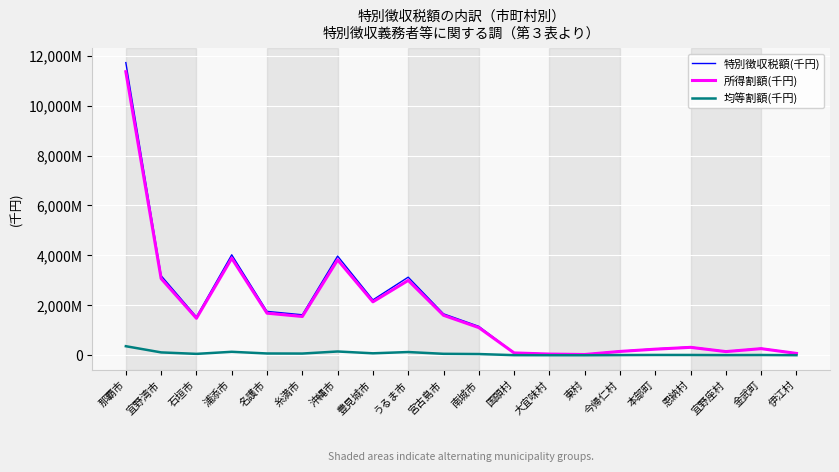

Is this an area chart (filled region under the line)?

No